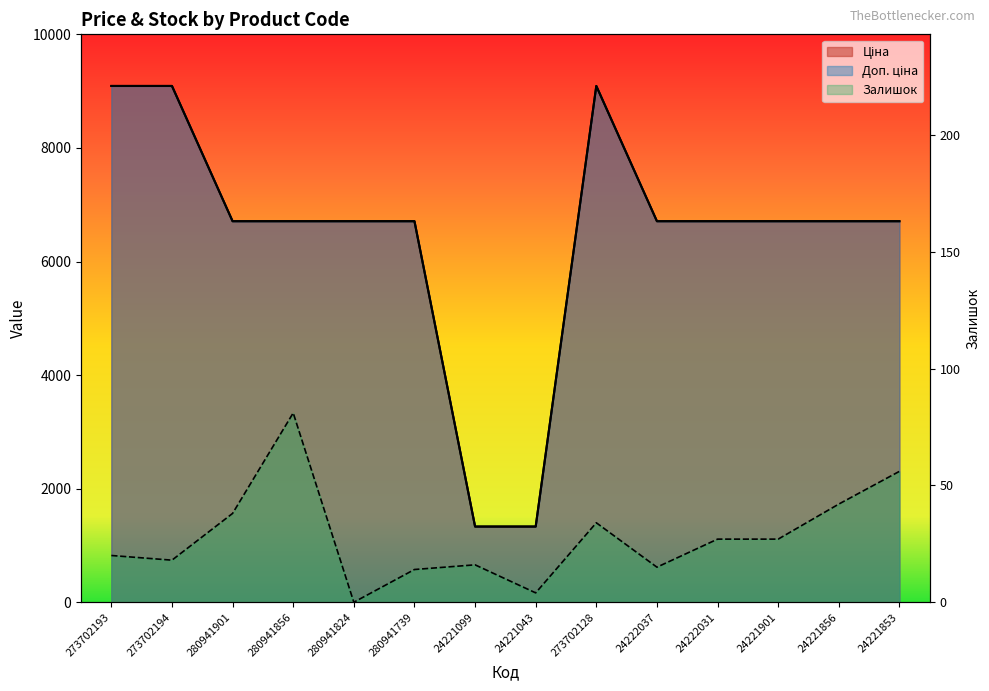

True or false: Доп. ціна and Залишок cross at least once.

False